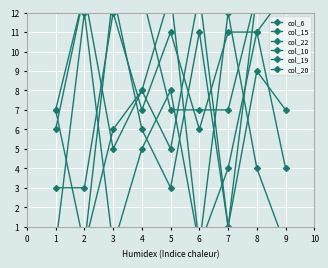

What are all the series names shown in the legend?

col_6, col_15, col_22, col_10, col_19, col_20